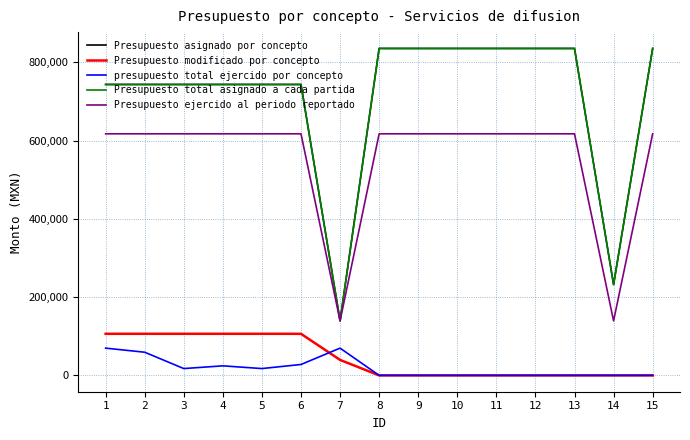

Which series has the largest total across all categories?

Presupuesto asignado por concepto